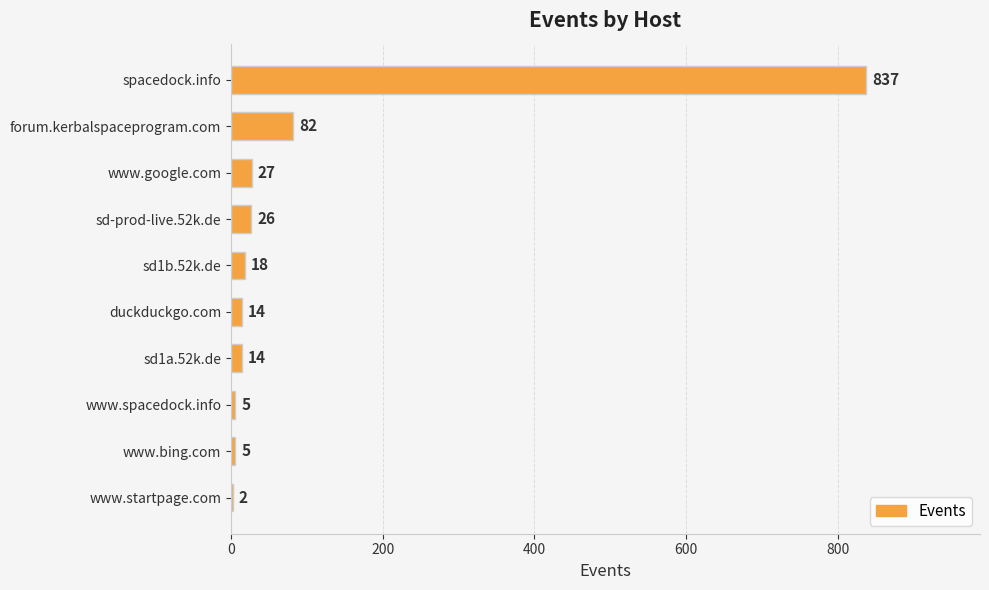

Are the bars grouped side by side (vs. stacked)?

No